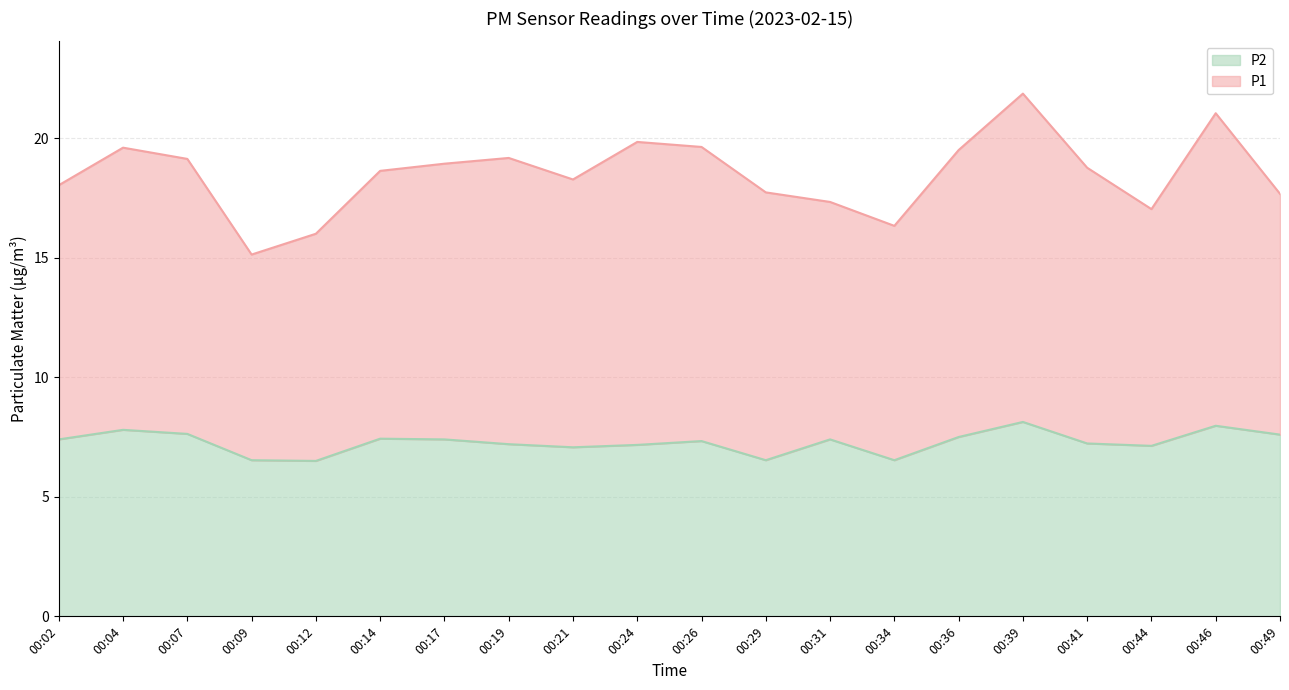

At which label is the value closest to 7?

00:21